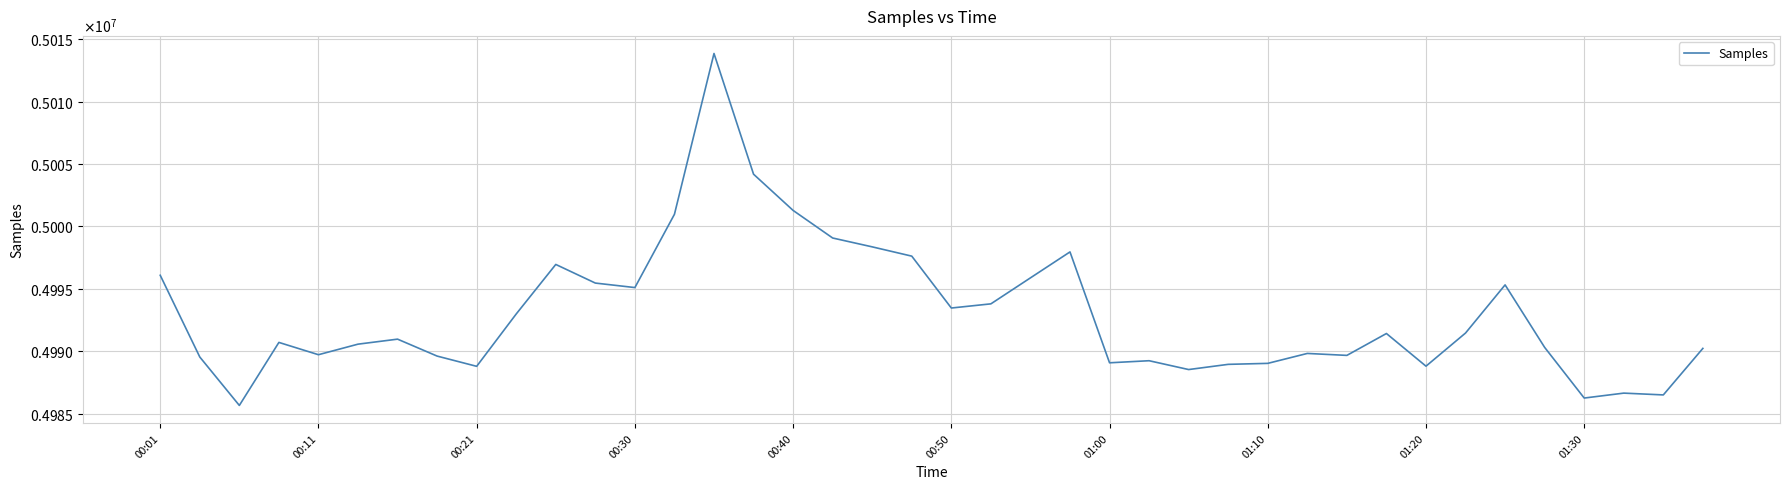

Does the chart have visible grid lines?

Yes